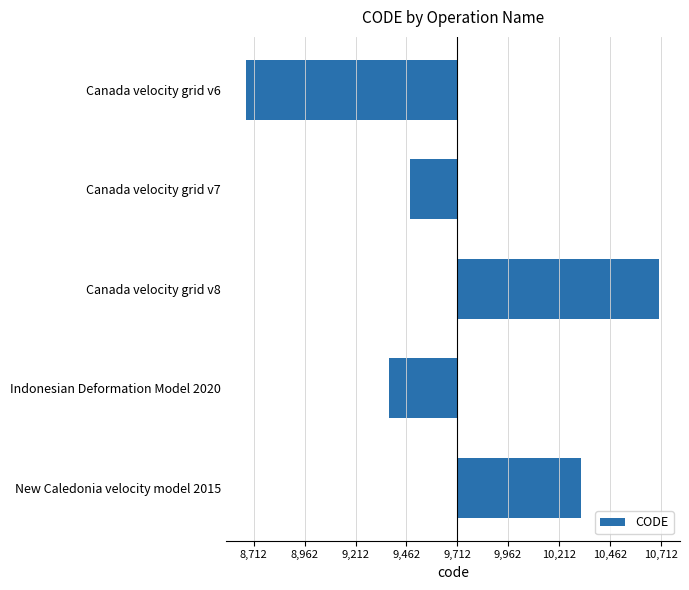

List the labels in order of value, largest first.

Canada velocity grid v8, New Caledonia velocity model 2015, Canada velocity grid v7, Indonesian Deformation Model 2020, Canada velocity grid v6